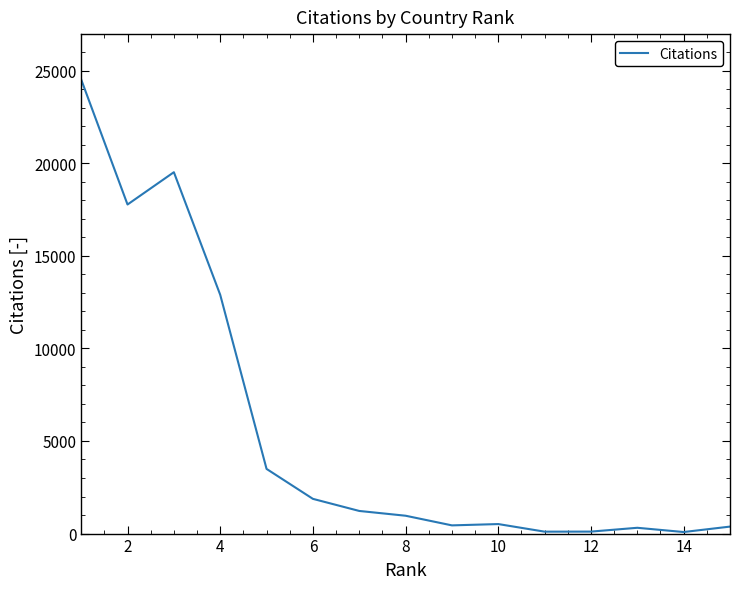

What is the minimum value shown in the chart?

84